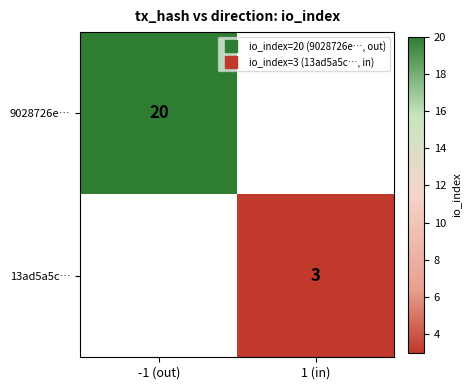

Where is 9028726e… nearest to the value 20?

-1 (out)